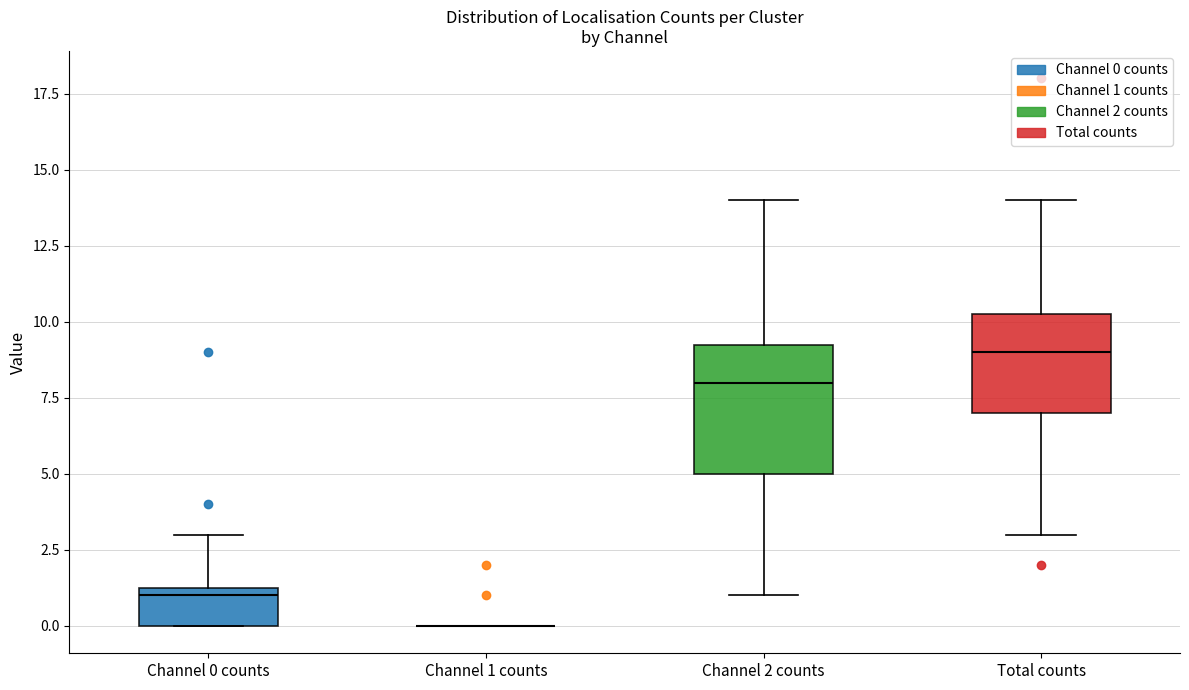

Reading left to right, read every box against the y-axis: the position of its median line, the range the box covers, and the ends of its whiskers. The values are not printed on the chart, so give them approximately, as read against the axis.

Channel 0 counts: median 1.0, box 0.0 to 1.5, whiskers 0.0 to 3.0
Channel 1 counts: box collapsed to a line at 0.0, whiskers 0.0 to 0.0
Channel 2 counts: median 8.0, box 5.0 to 9.5, whiskers 1.0 to 14.0
Total counts: median 9.0, box 7.0 to 10.5, whiskers 3.0 to 14.0